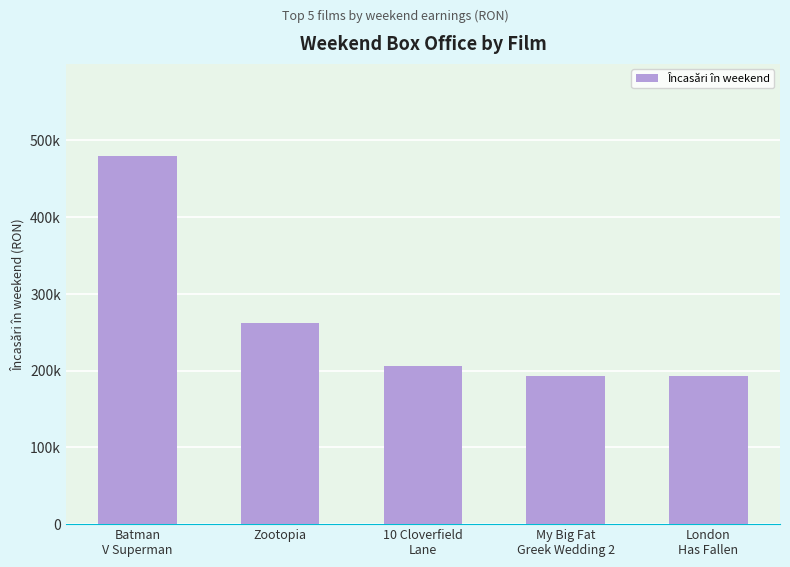

List the labels in order of value, largest first.

Batman
V Superman, Zootopia, 10 Cloverfield
Lane, My Big Fat
Greek Wedding 2, London
Has Fallen